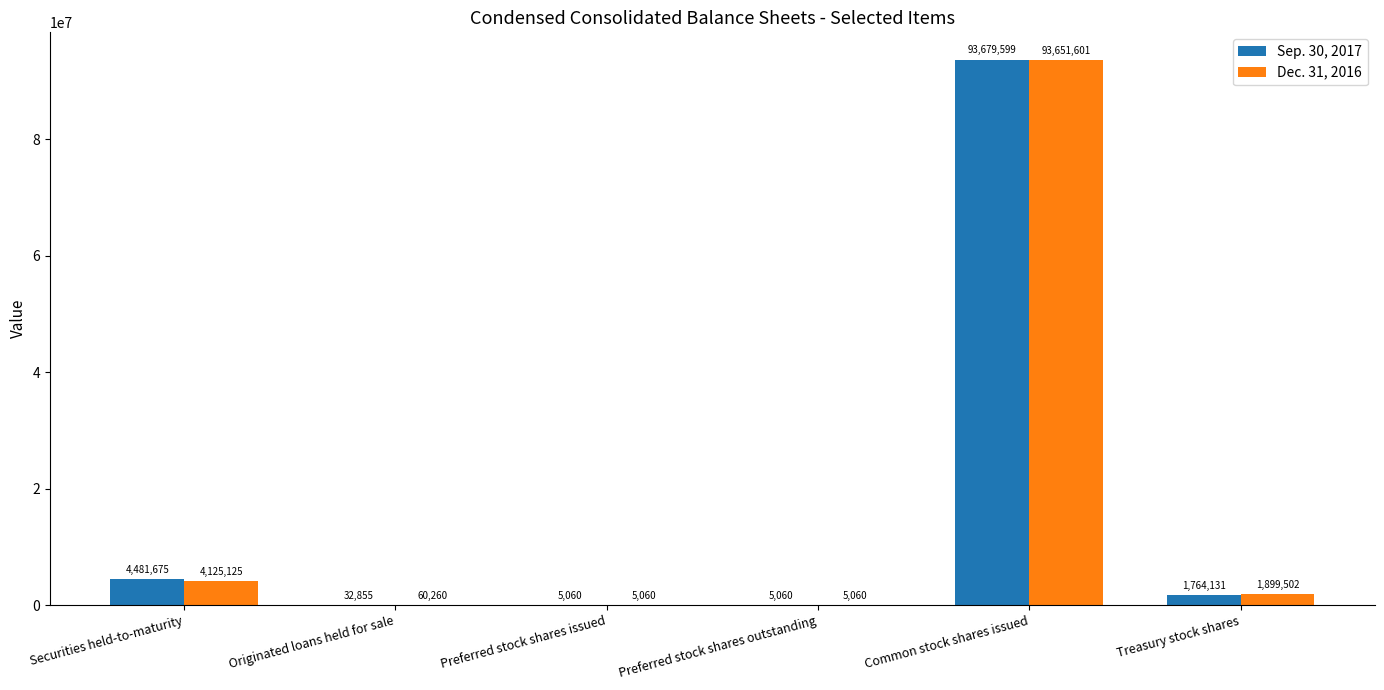

What is the average value of the Sep. 30, 2017 series?

16661397